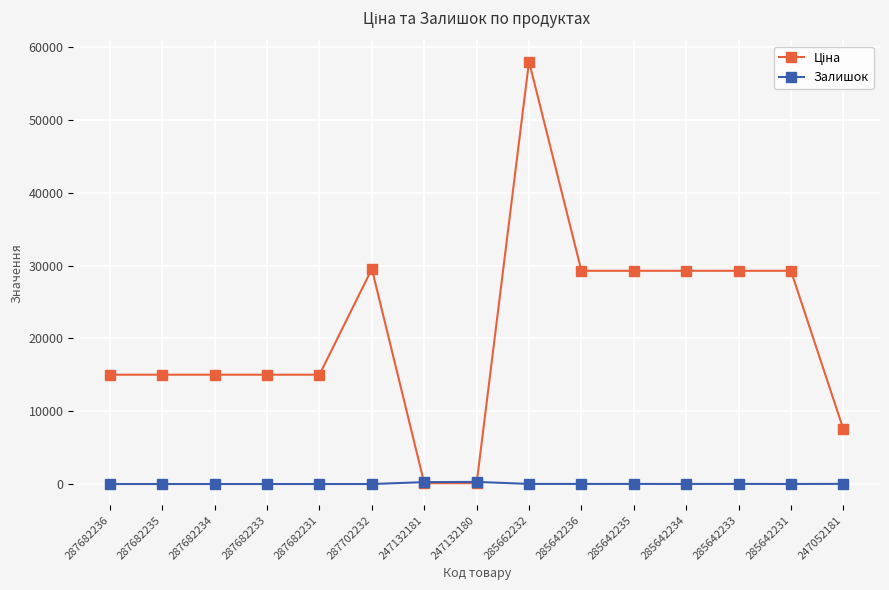

At which category is the sum across all series the highest?

285662232